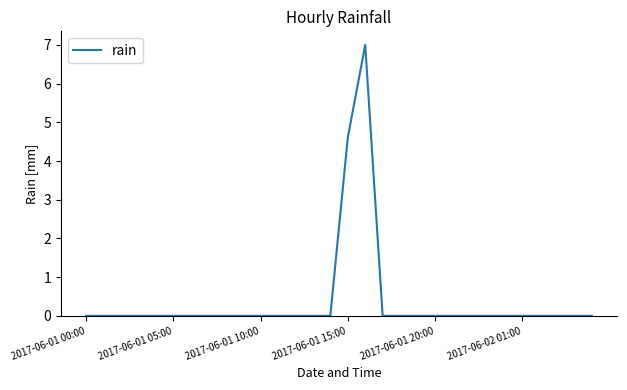

What is the difference between the maximum and minimum values?

7.0